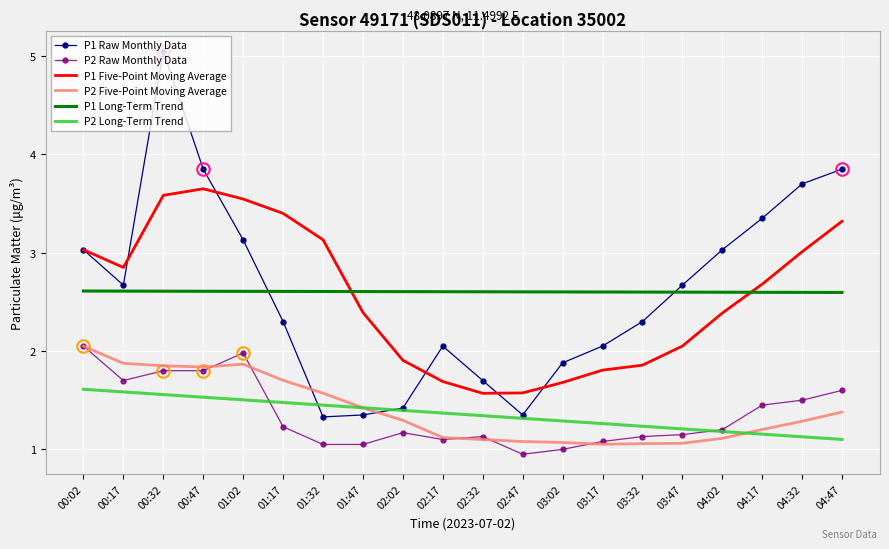

The P1 Raw Monthly Data series shows 1.0 at 01:02. True or false?

False